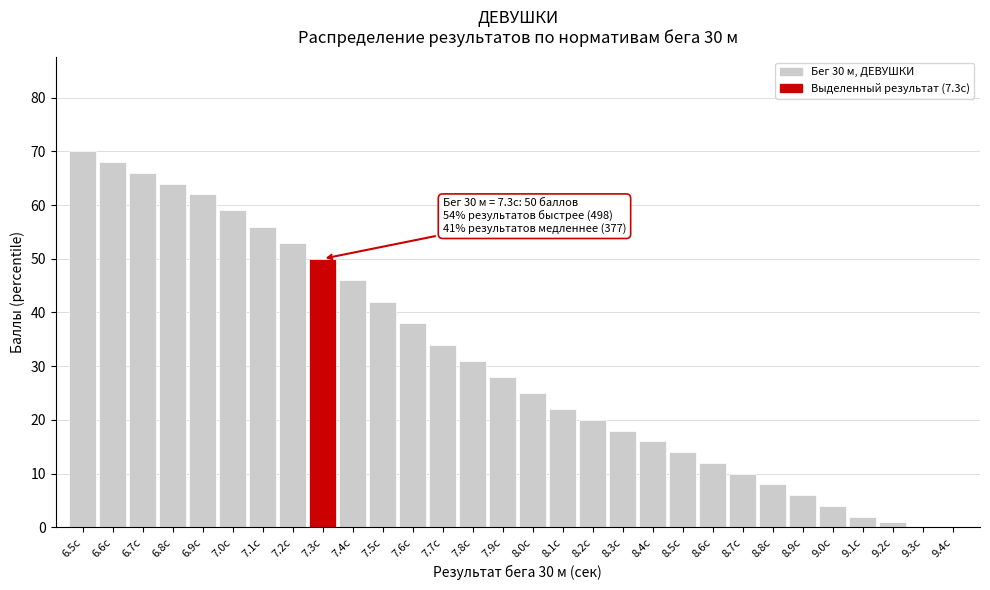

Reading right to left, what are all the values shown in this chart?

9.4с=0	9.3с=0	9.2с=1	9.1с=2	9.0с=4	8.9с=6	8.8с=8	8.7с=10	8.6с=12	8.5с=14	8.4с=16	8.3с=18	8.2с=20	8.1с=22	8.0с=25	7.9с=28	7.8с=31	7.7с=34	7.6с=38	7.5с=42	7.4с=46	7.3с=50	7.2с=53	7.1с=56	7.0с=59	6.9с=62	6.8с=64	6.7с=66	6.6с=68	6.5с=70